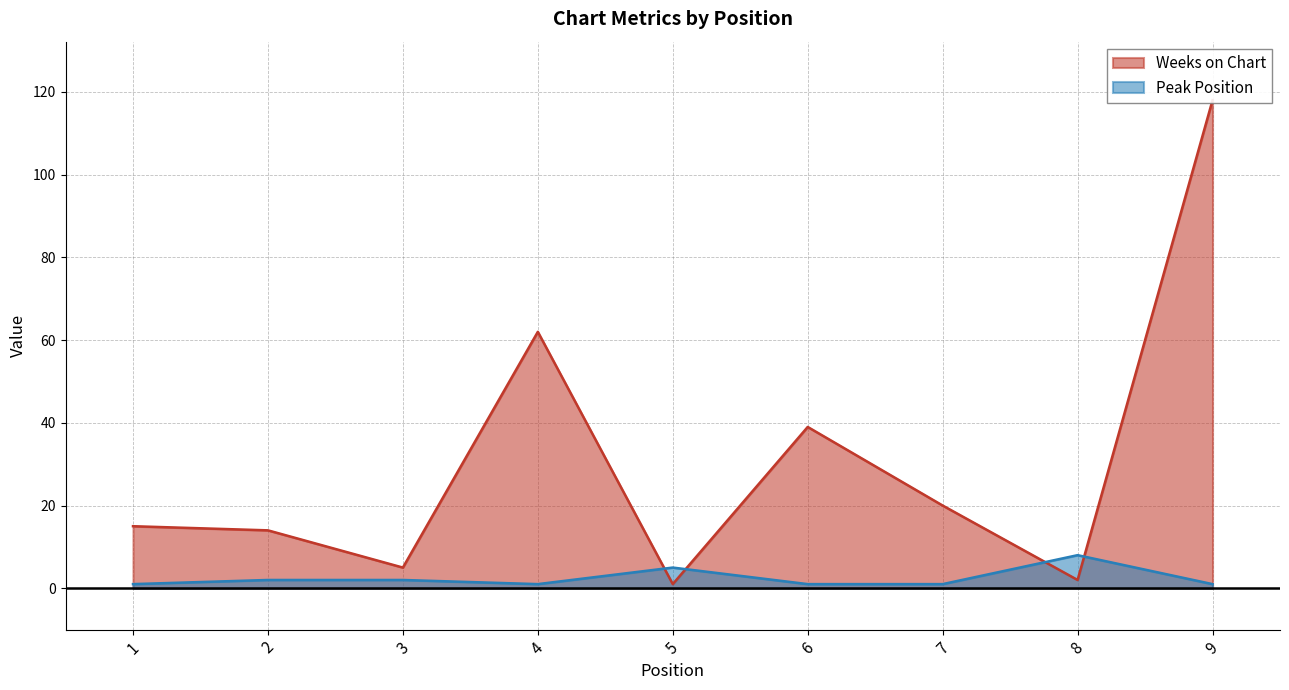

How many lines are shown in the chart?

2